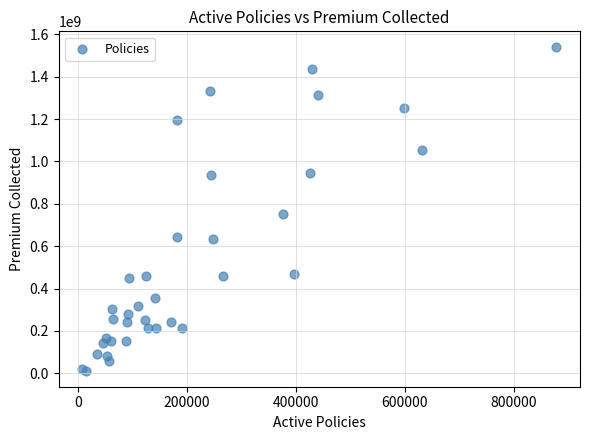

What Y value in the scatter plot is closest to 775534067?

753674930.6